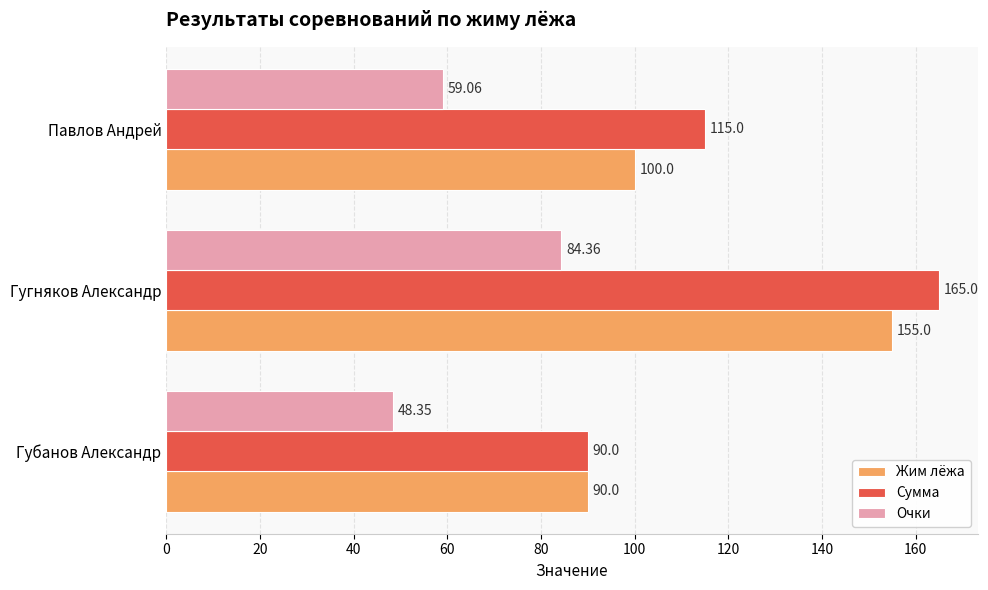

At which label is Жим лёжа closest to 122?

Павлов Андрей